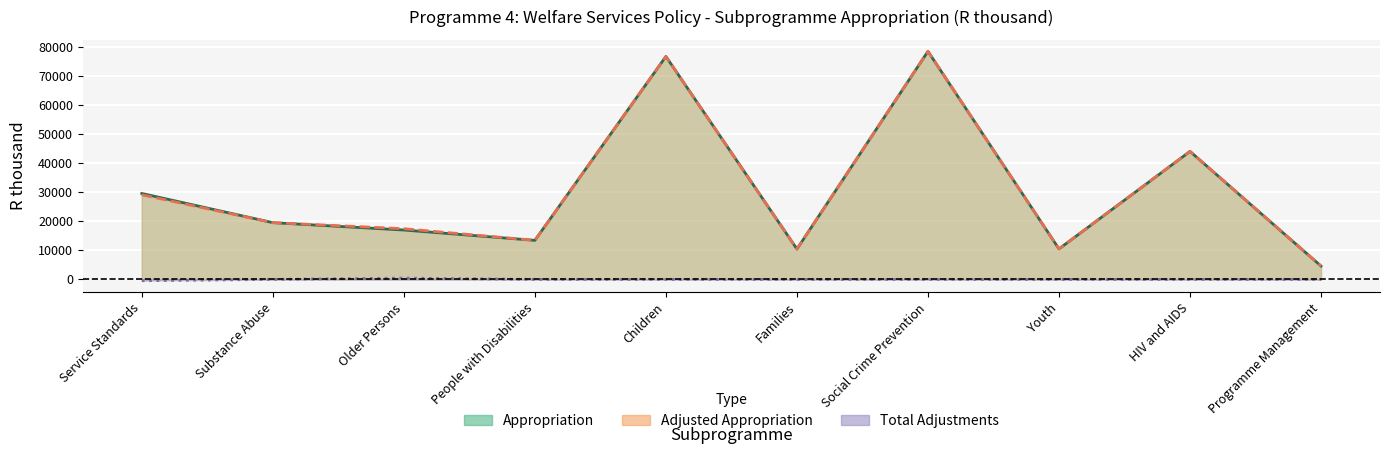

Reading left to right, what are all the values shown in this chart?

Appropriation: 29612	19553	17013	13457	76811	10472	78572	10512	44103	4604
Adjusted Appropriation: 29149	19553	17476	13457	76811	10472	78572	10512	44103	4604
Total Adjustments: -463	0	463	0	0	0	0	0	0	0